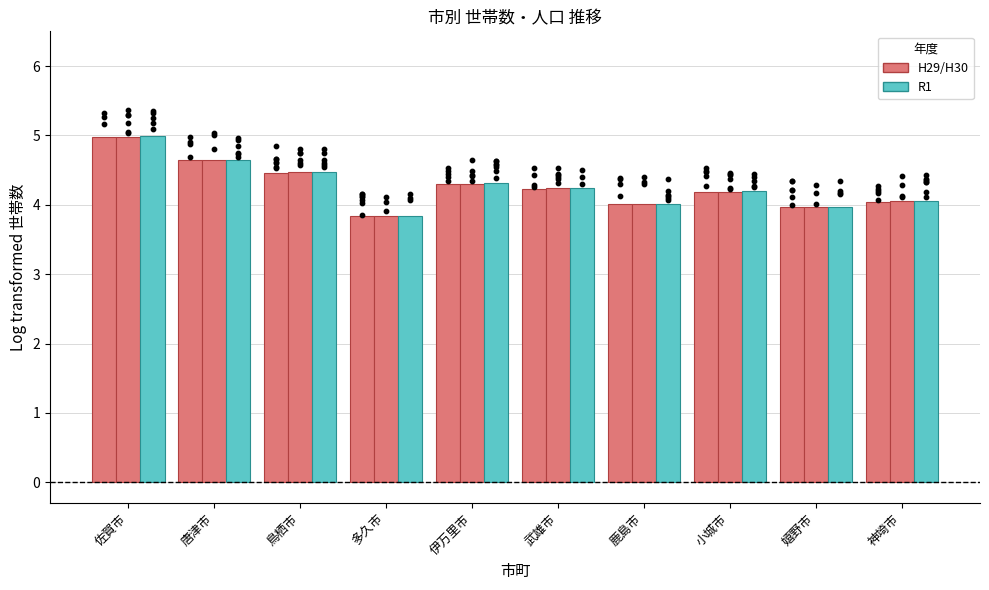

Which series reaches the maximum Y coordinate?

世帯数(R1)